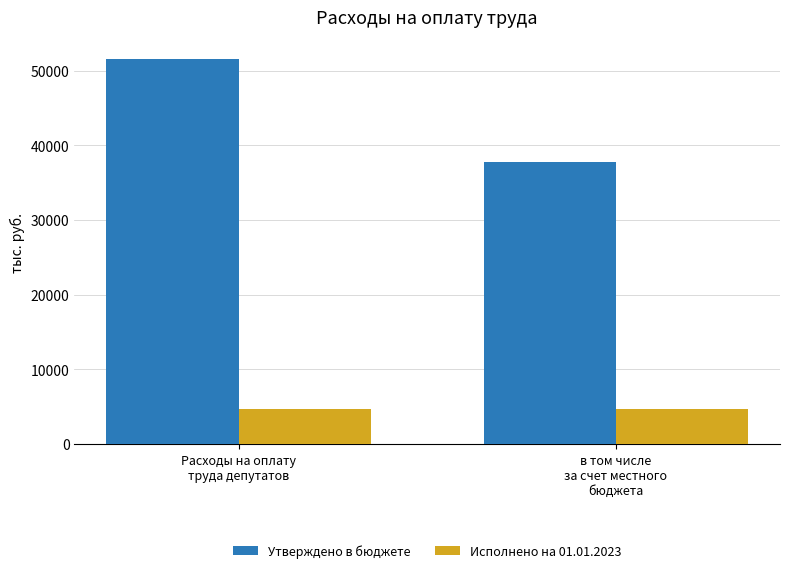

What is the average value of the Исполнено на 01.01.2023 series?

4692.8